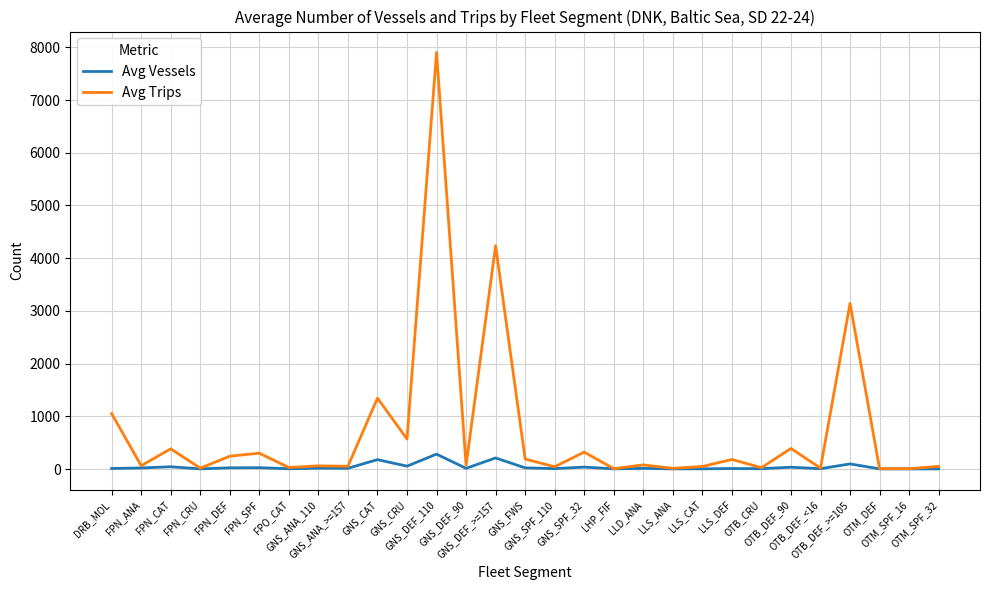

Is it true that Avg Vessels equals 13 at GNS_DEF_90?

True